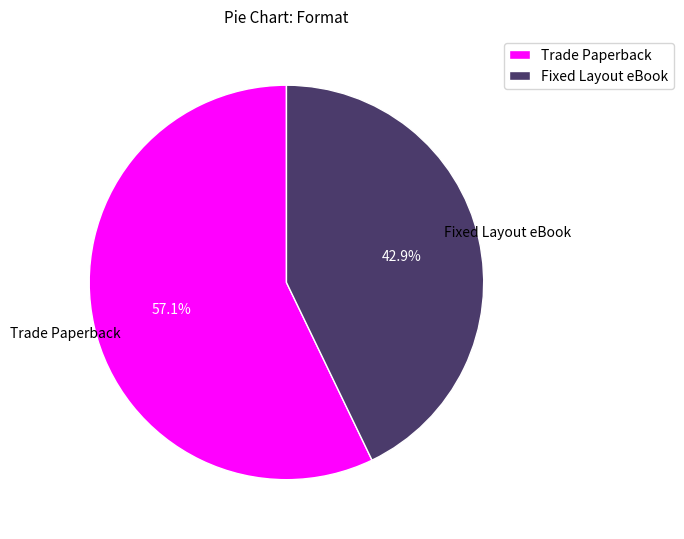

Which has a higher value, Fixed Layout eBook or Trade Paperback?

Trade Paperback